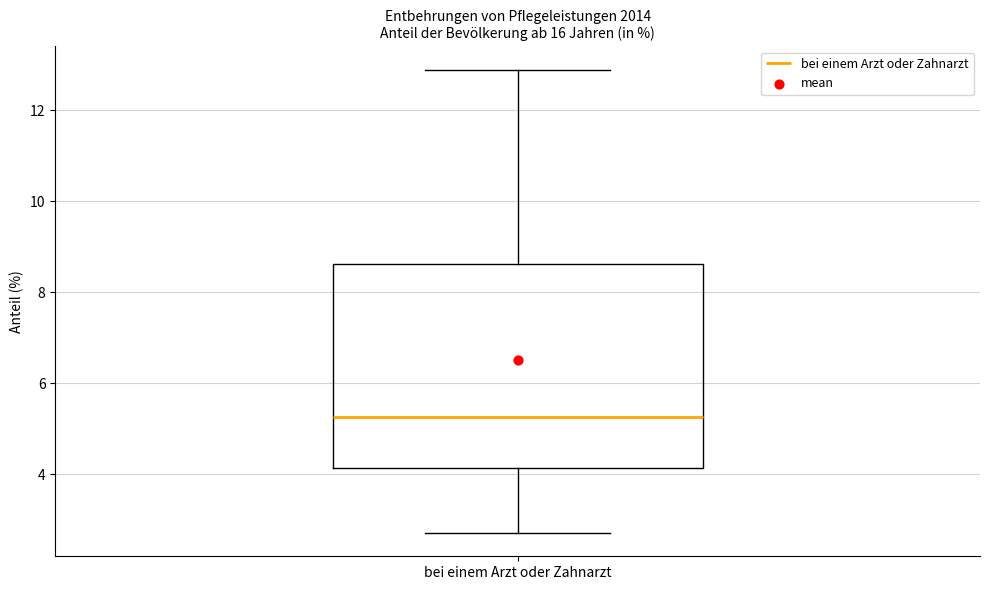

Transcribe this box plot: give where the median line is, the range the box spans, and where the two whiskers end, as read against the y-axis. The values are not printed on the chart, so give them approximately, as read against the axis.

median 5.2, box 4.2 to 8.6, whiskers 2.8 to 12.8